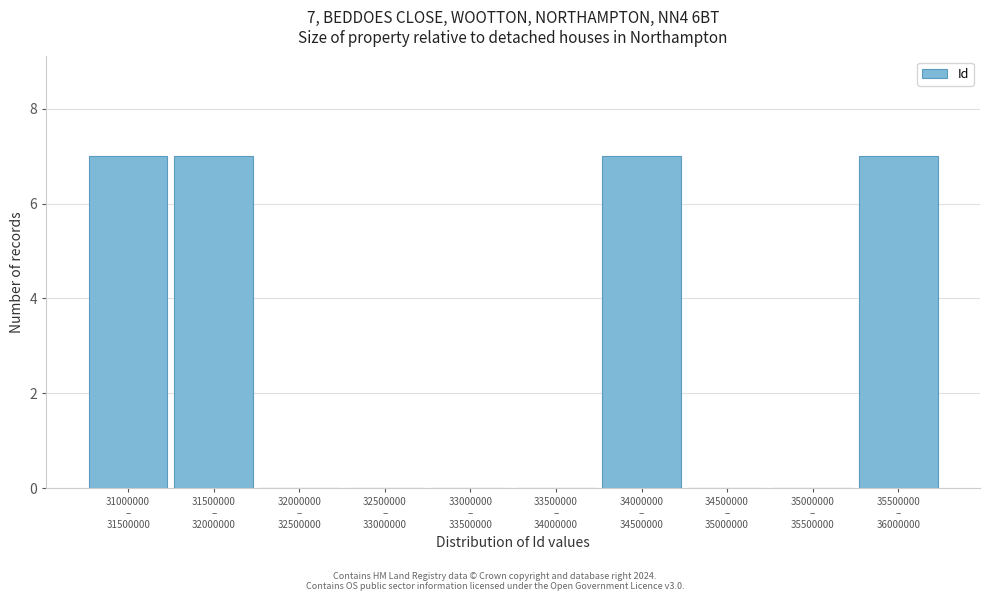

What is the greatest value displayed?

7